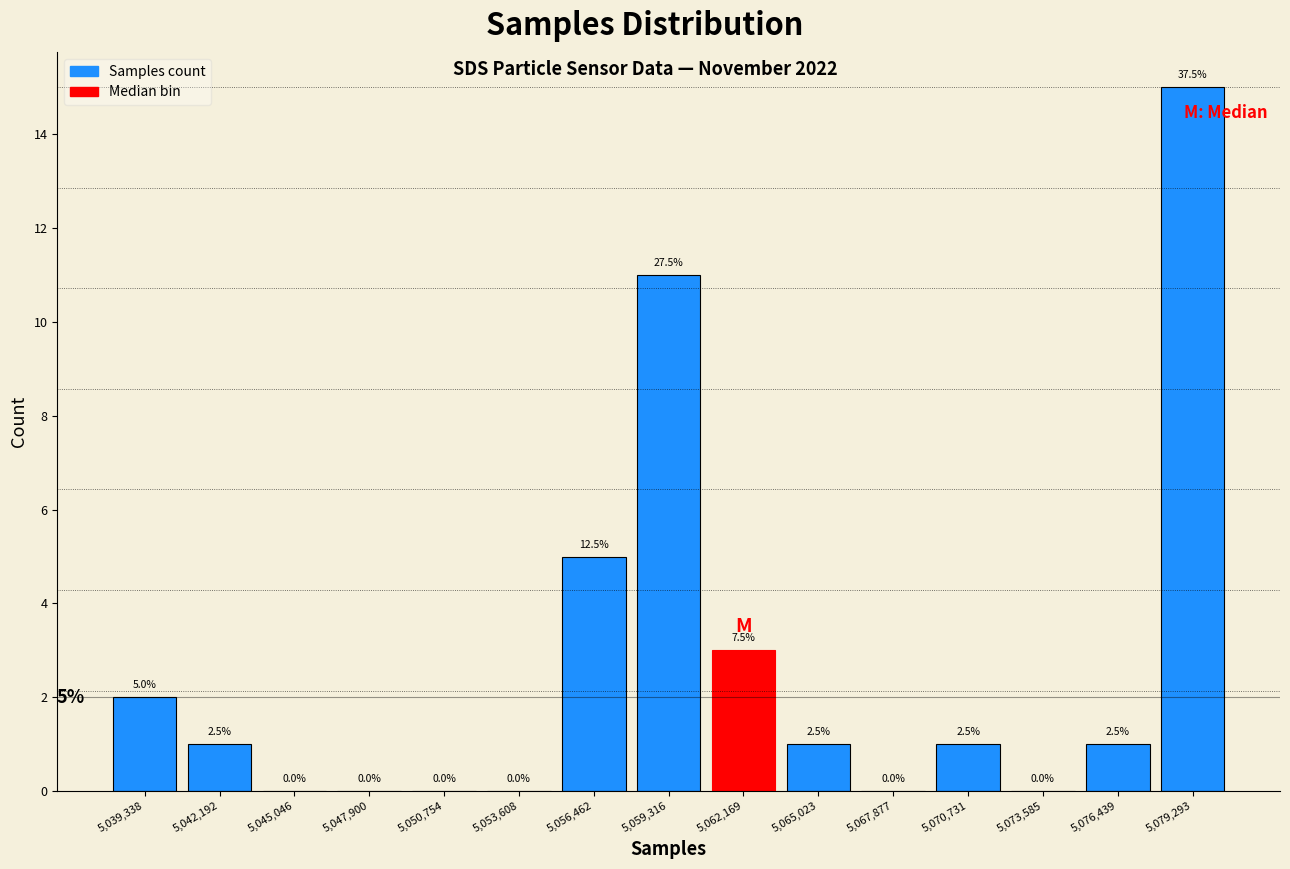

Over which range of the x-axis is the bar tallest?

5078000 to 5080500